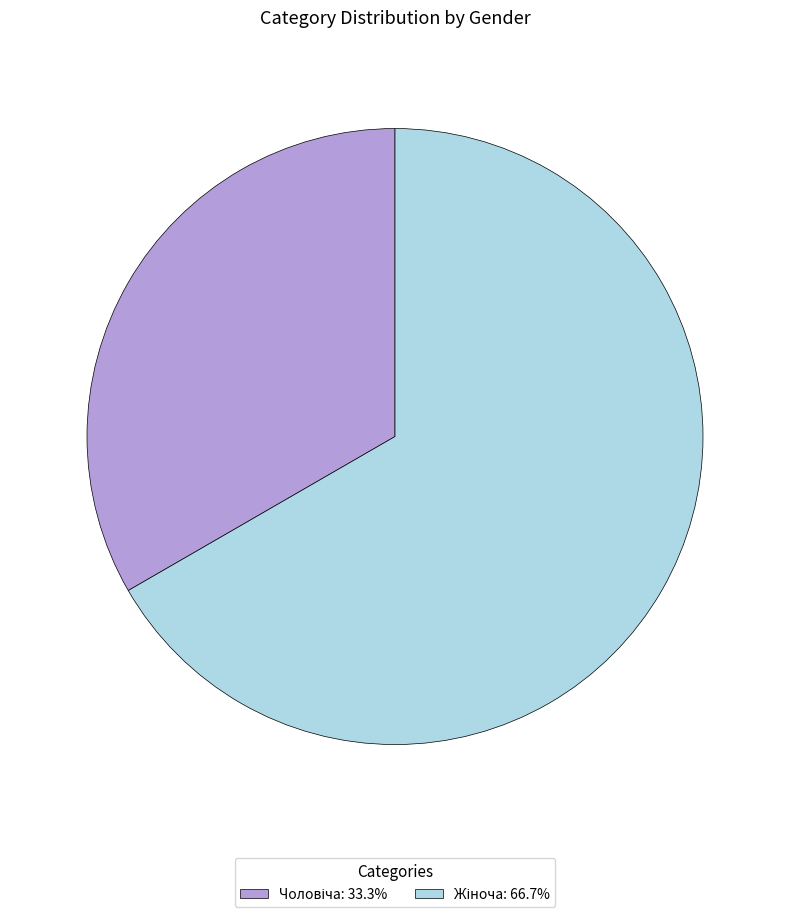

Does any single category account for the majority?

Yes